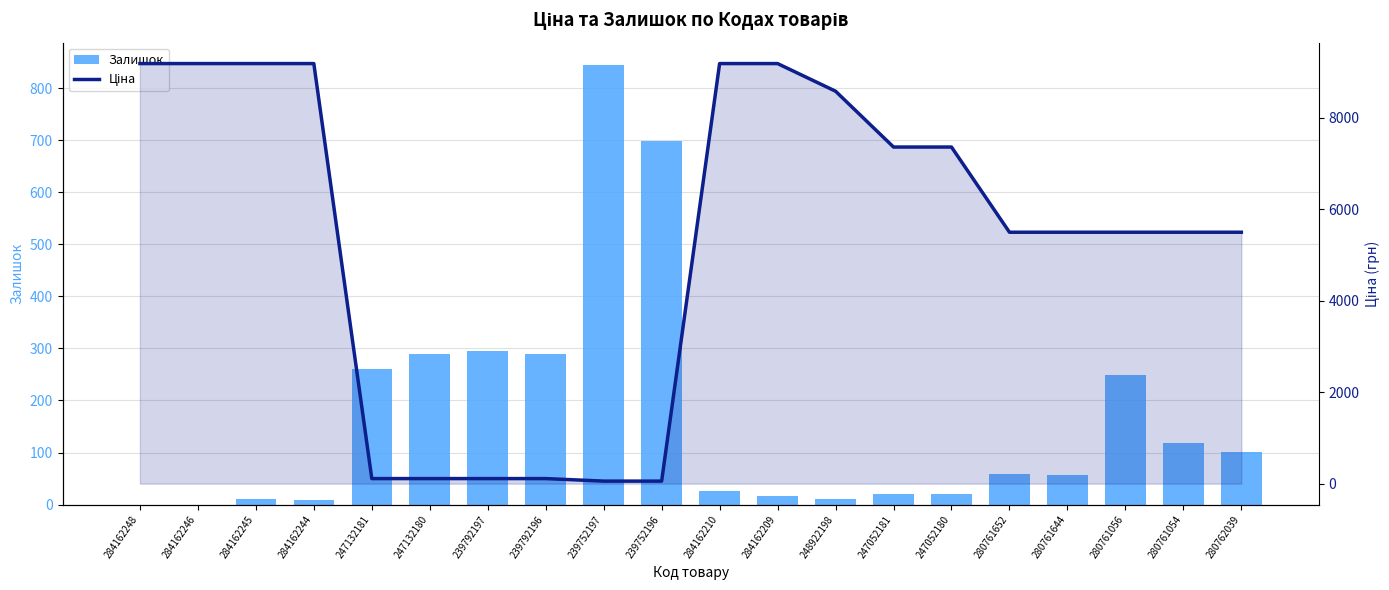

What is the sum of all Залишок values?

3376.0